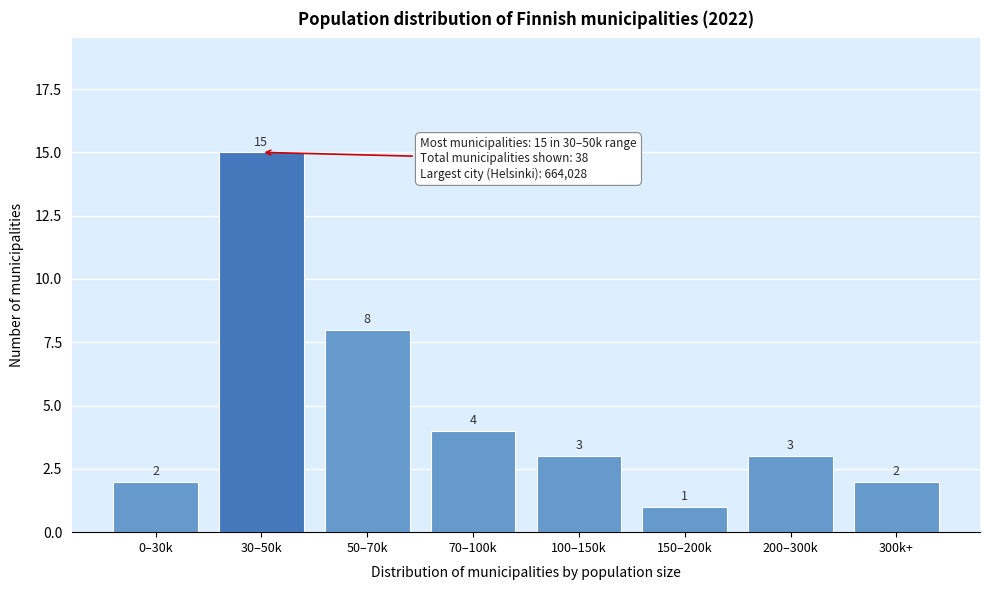

Reading left to right, transcribe all the data shown in this chart.

2	15	8	4	3	1	3	2